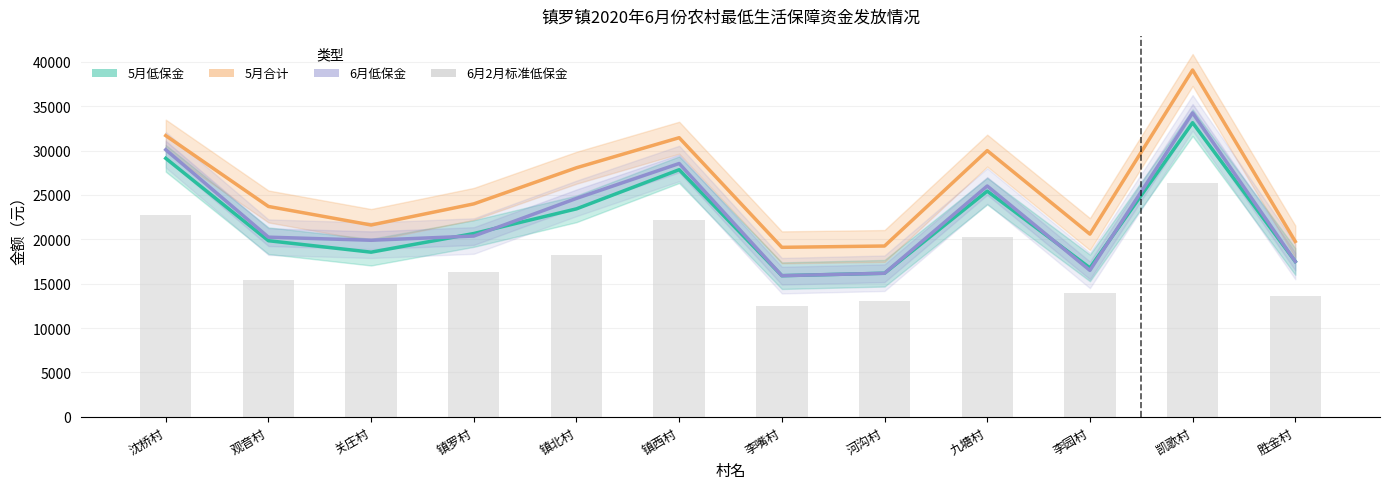

Which category has the highest value across all series?

凯歌村